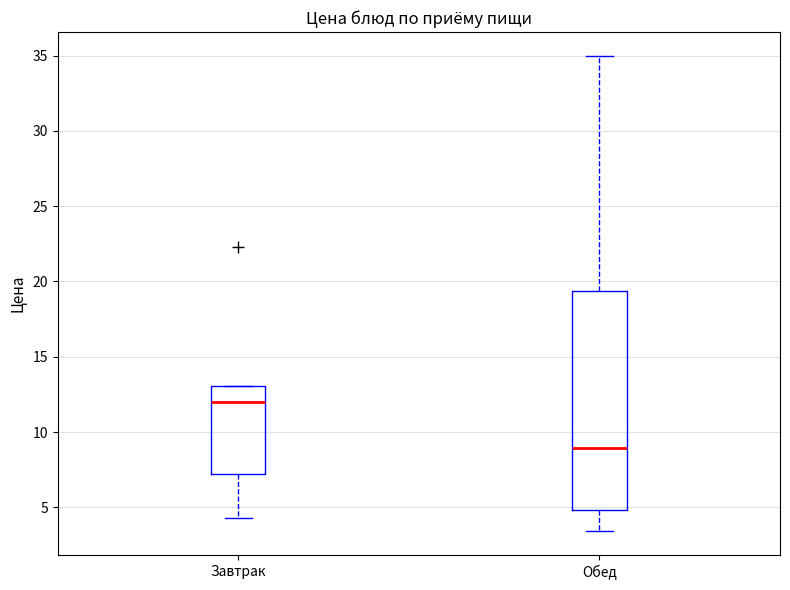

Comparing the boxes themselves (not the whiskers), which one is the tallest?

Обед